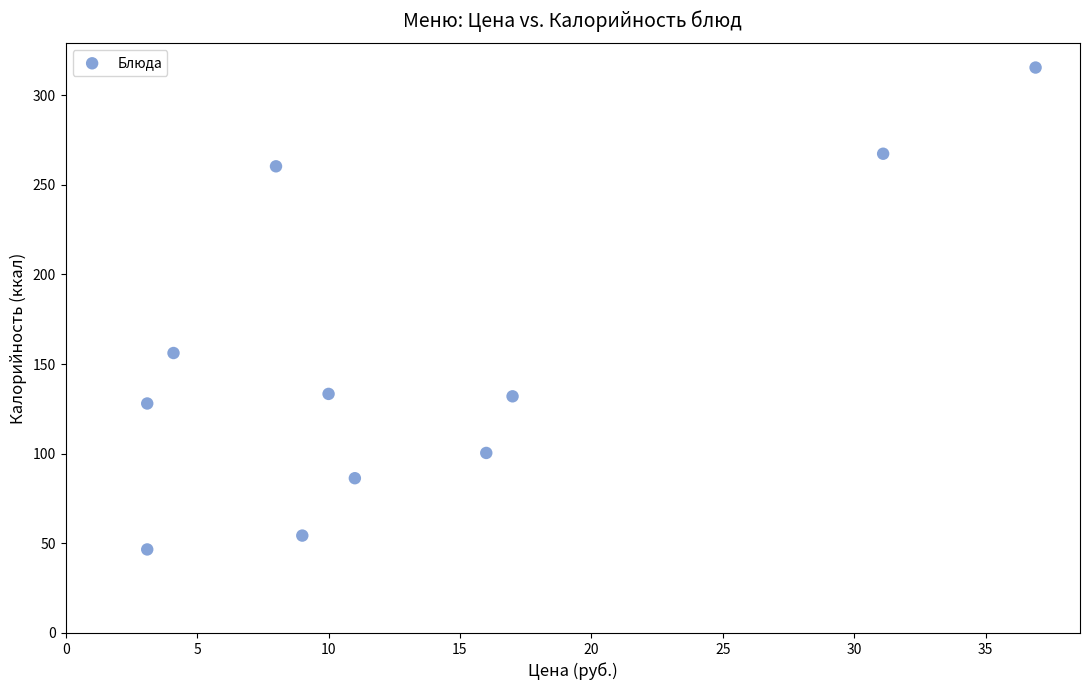

What is the average X value?

13.6